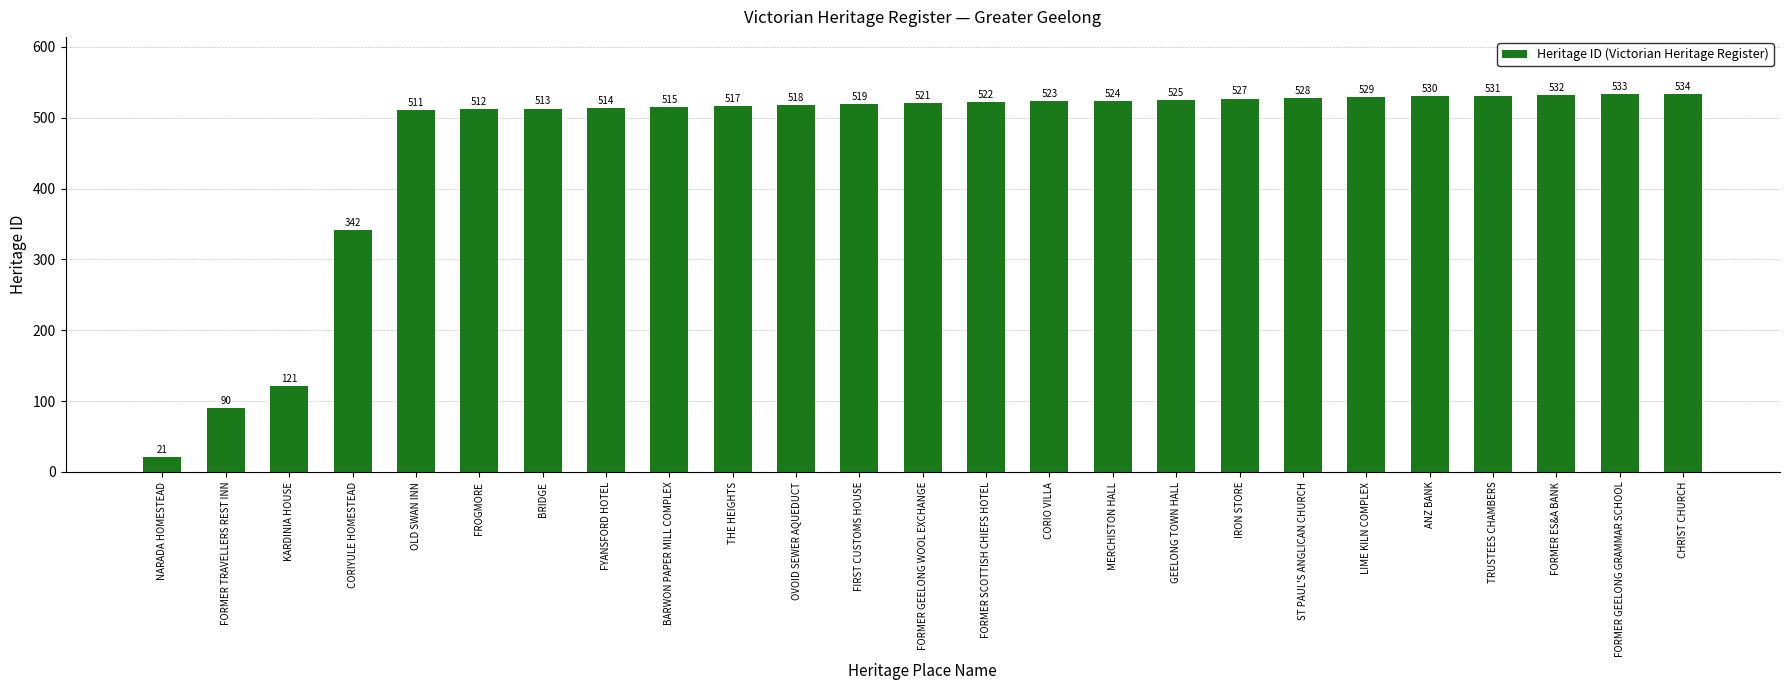

How many categories are shown in the chart?

25